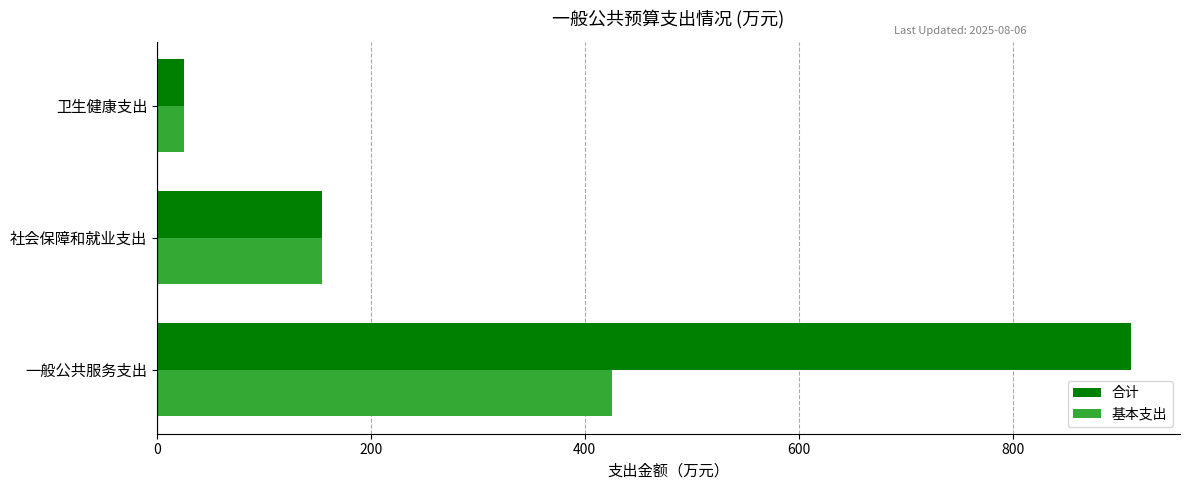

The value of 合计 at 社会保障和就业支出 is 49.0. True or false?

False